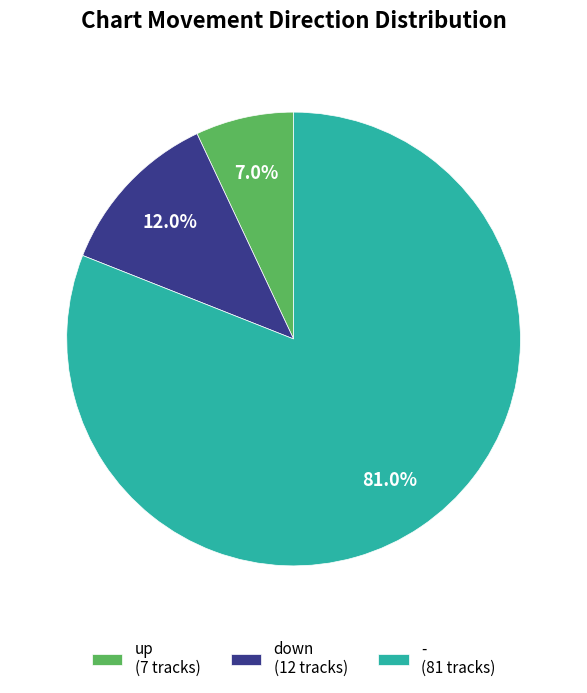

Between - (81 tracks) and down (12 tracks), which is larger?

- (81 tracks)